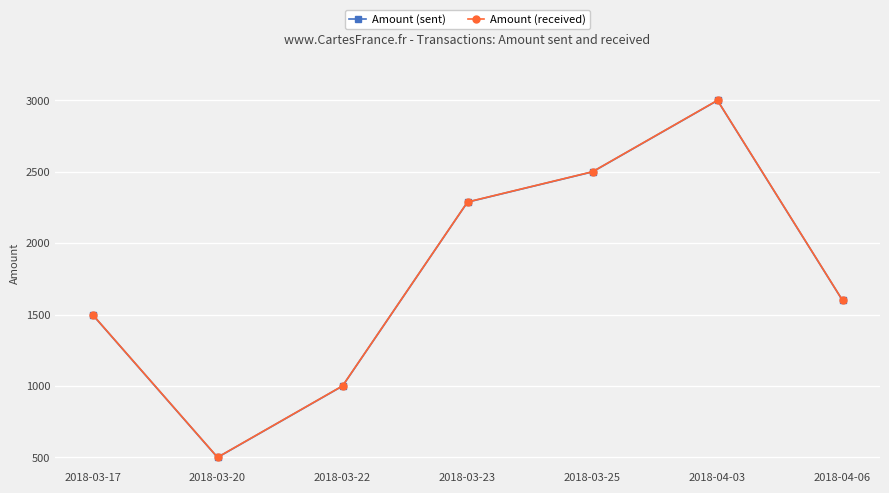

Rank the categories by Amount (received) value from lowest to highest.

2018-03-20, 2018-03-22, 2018-03-17, 2018-04-06, 2018-03-23, 2018-03-25, 2018-04-03